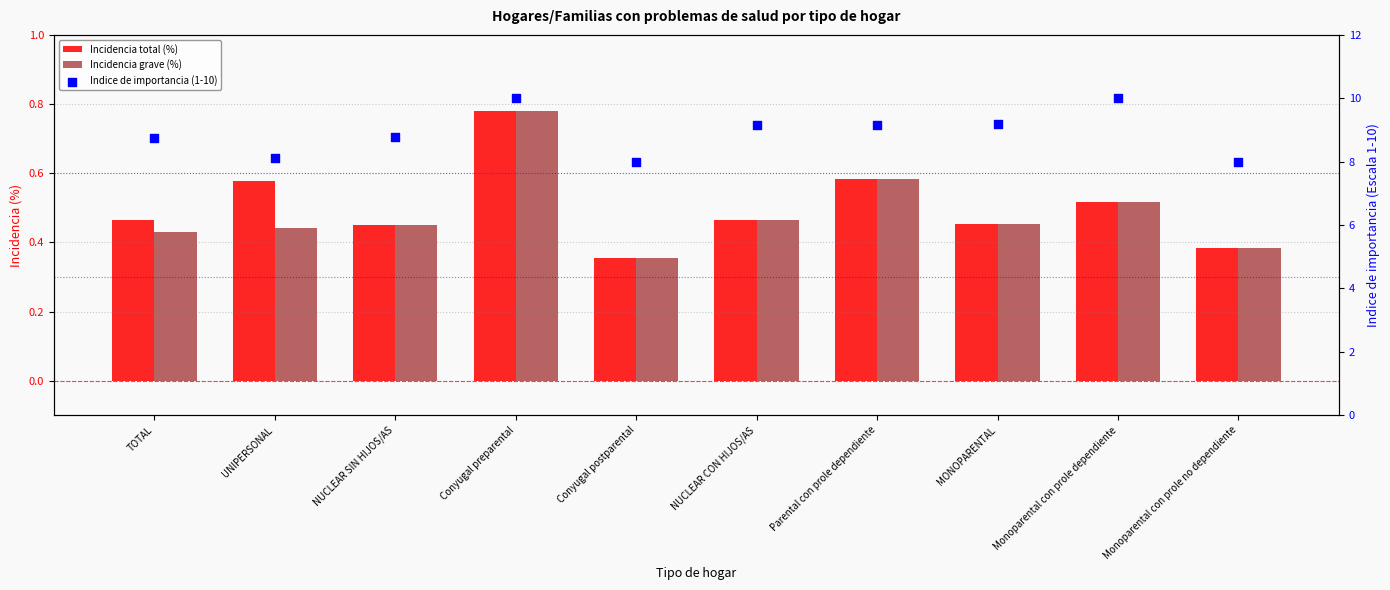

Is the value of Incidencia grave (%) at Parental con prole dependiente greater than the value of Indice de importancia (1-10) at UNIPERSONAL?

No